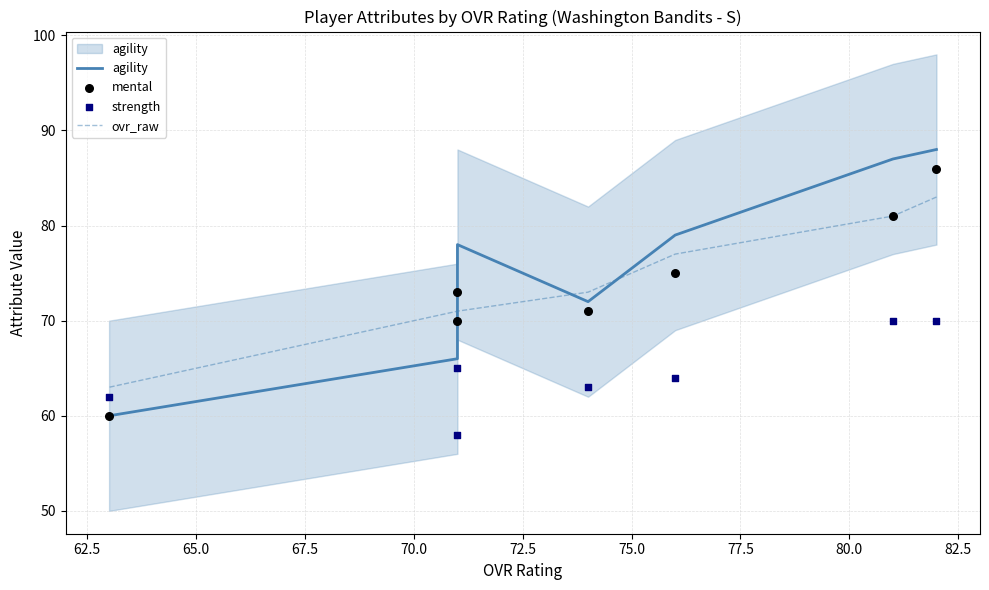

Which series has the largest total across all categories?

agility